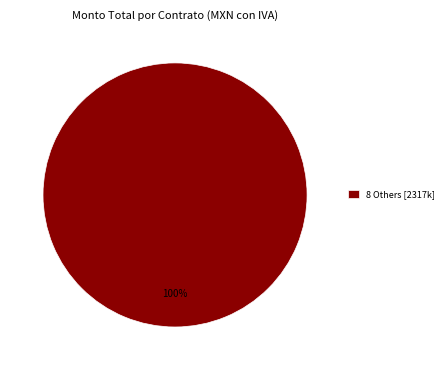

Rank the categories by value from lowest to highest.

8 Others [2317k]